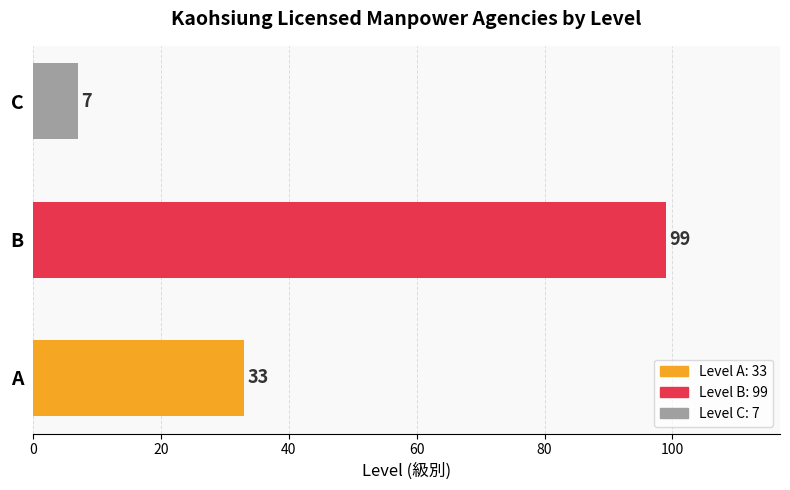

What is the sum of all values?

139